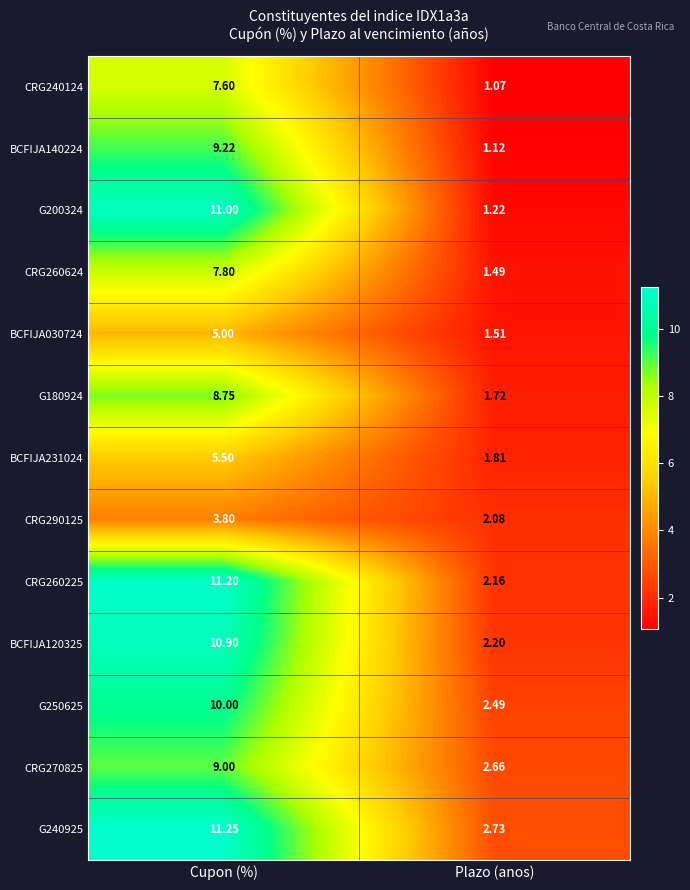

At which category does the chart reach its peak across all series?

Cupon (%)